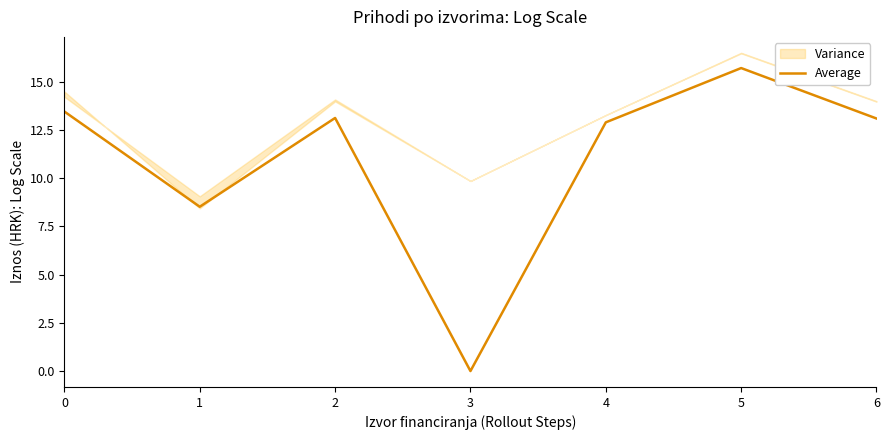

What is the sum of all values?

76.8